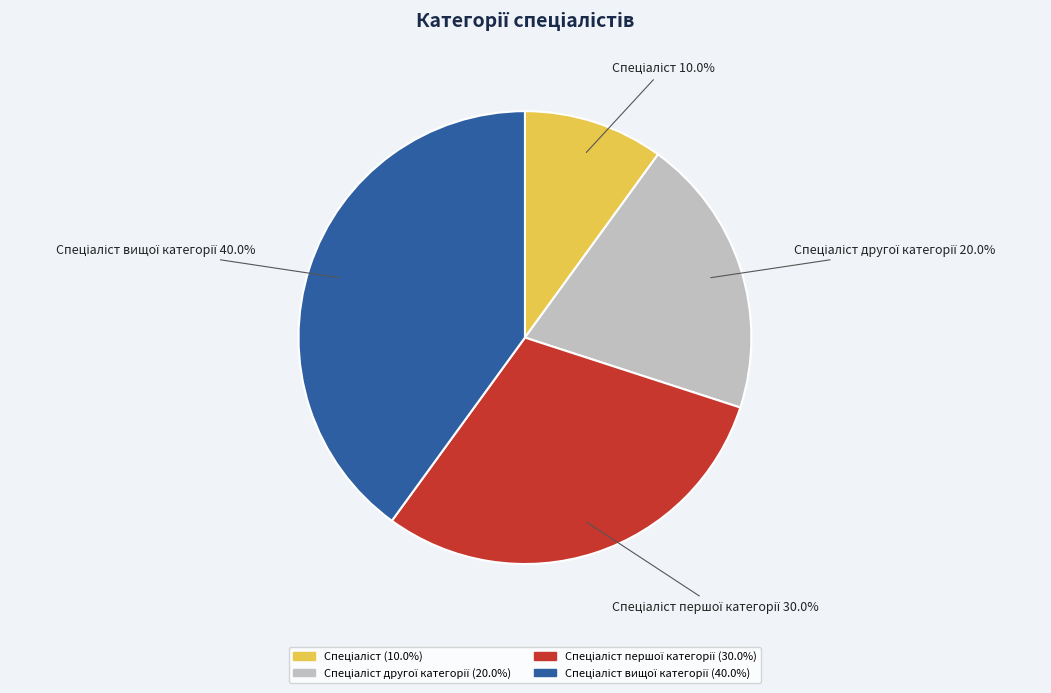

To the nearest percent, what is the difference between the largest and smallest slice percentages?

30%